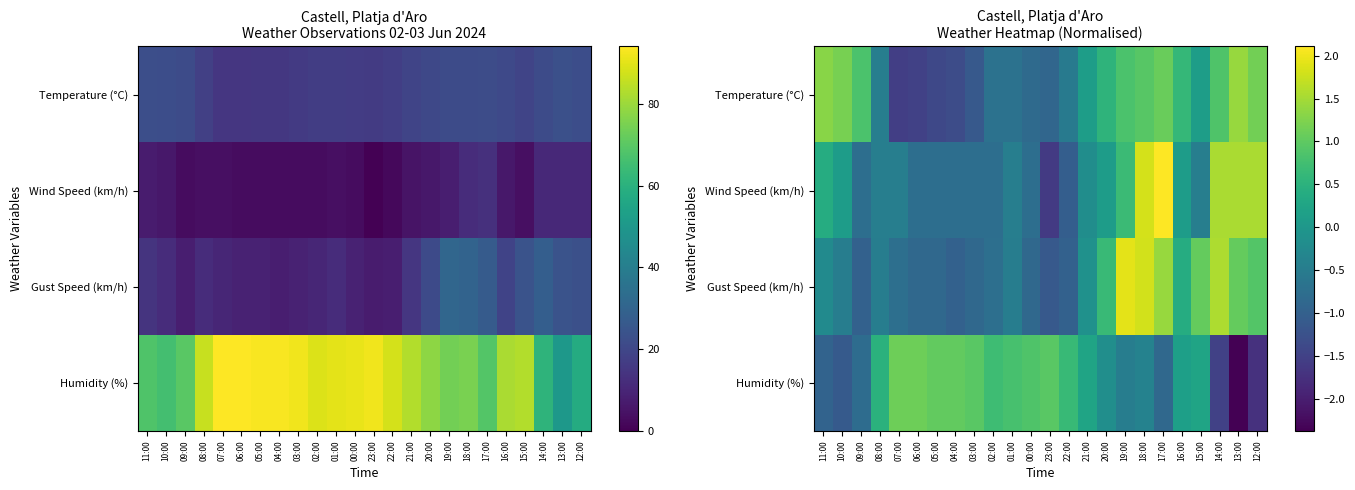

Where does the Temperature (°C) series first go above 0?

11:00